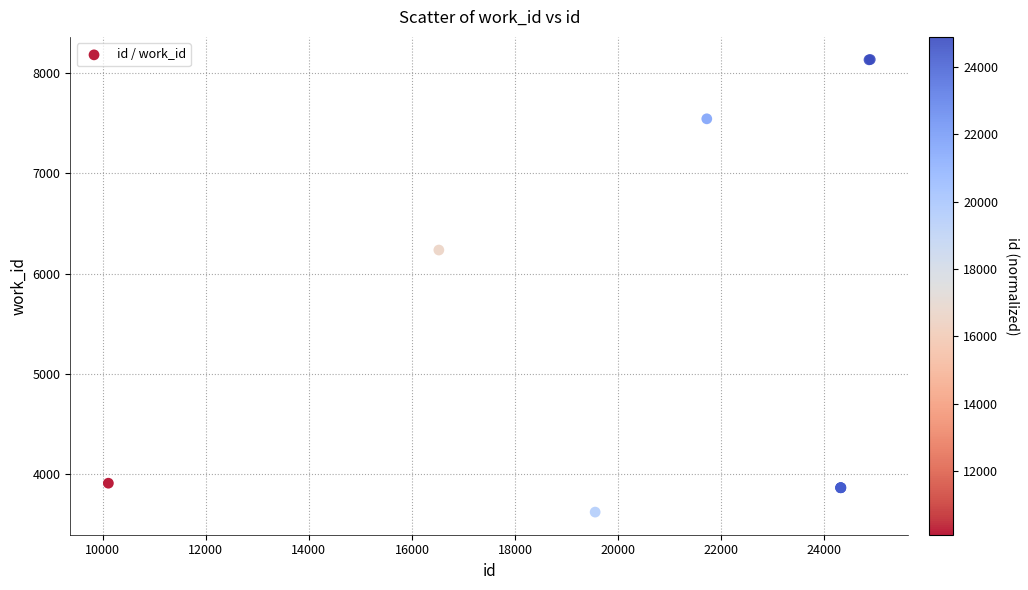

What Y value in the scatter plot is closest to 5878?

6235